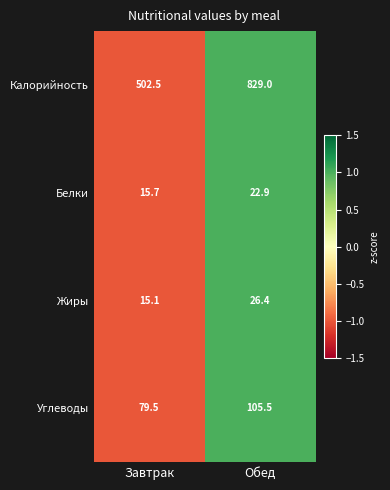

At which category is the sum across all series the highest?

Обед